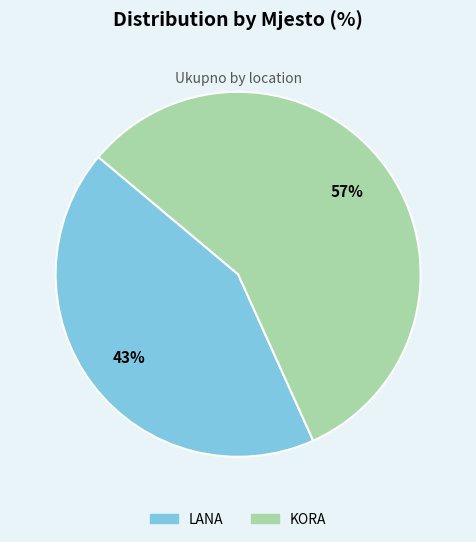

Between KORA and LANA, which is larger?

KORA